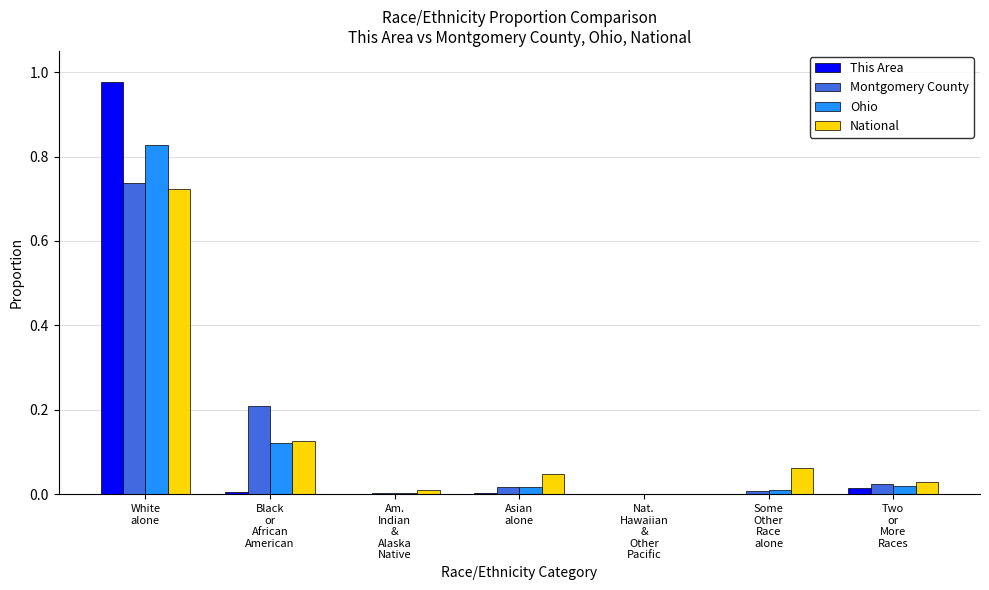

How many categories are shown in the chart?

7